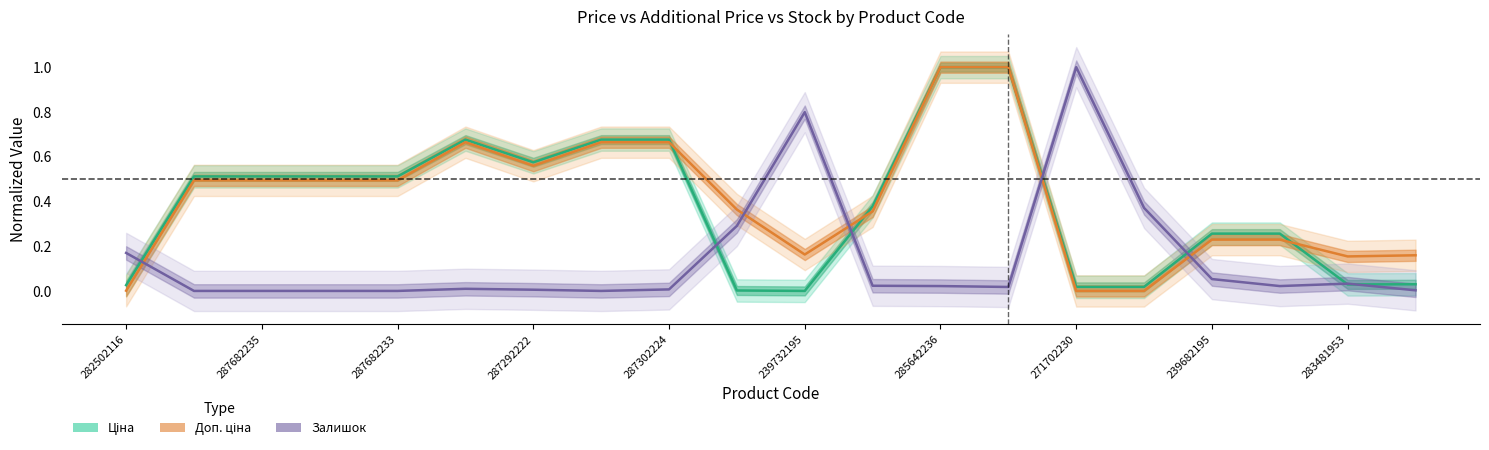

How many positive values does the Доп. ціна series have?

18